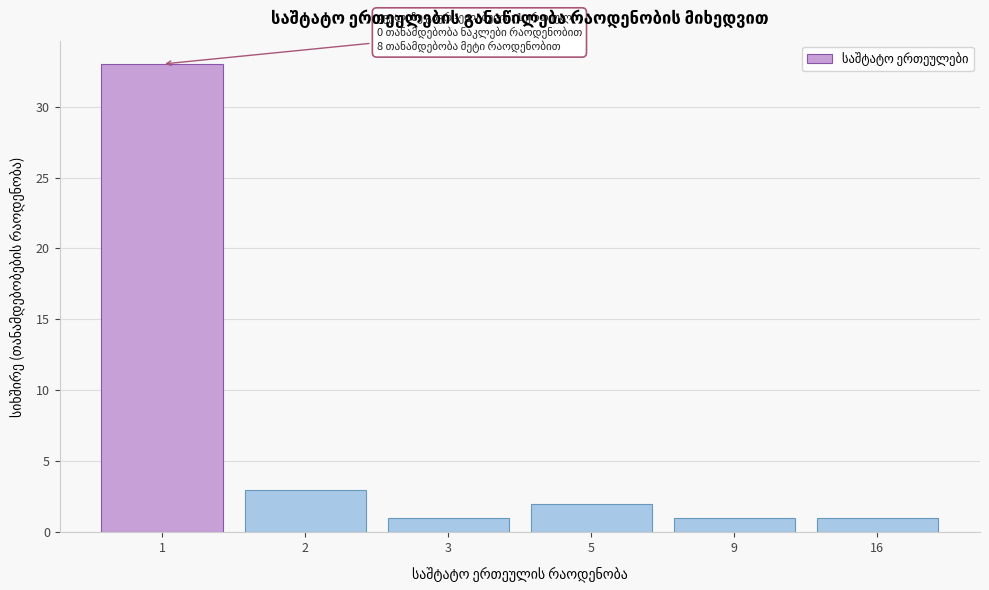

Reading left to right, extract all data points from this chart.

33	3	1	2	1	1